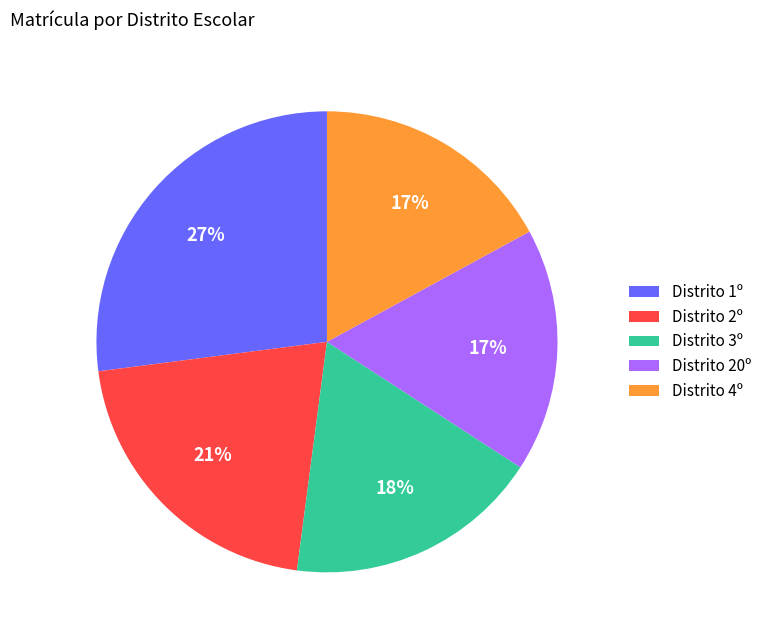

Is there a majority slice in this chart?

No